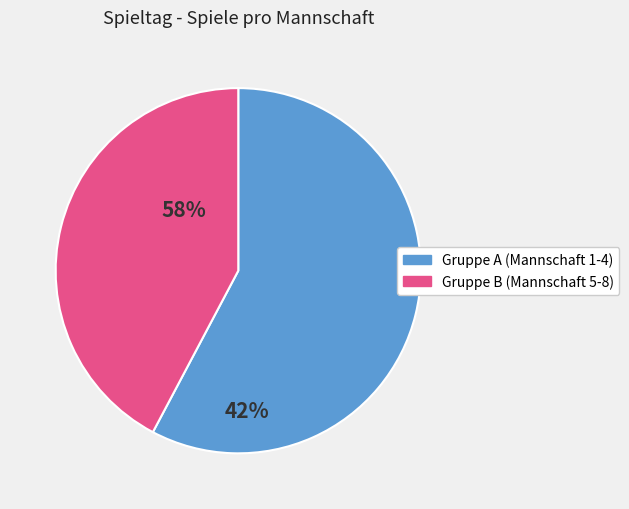

Is there any slice that represents more than half of the pie?

Yes